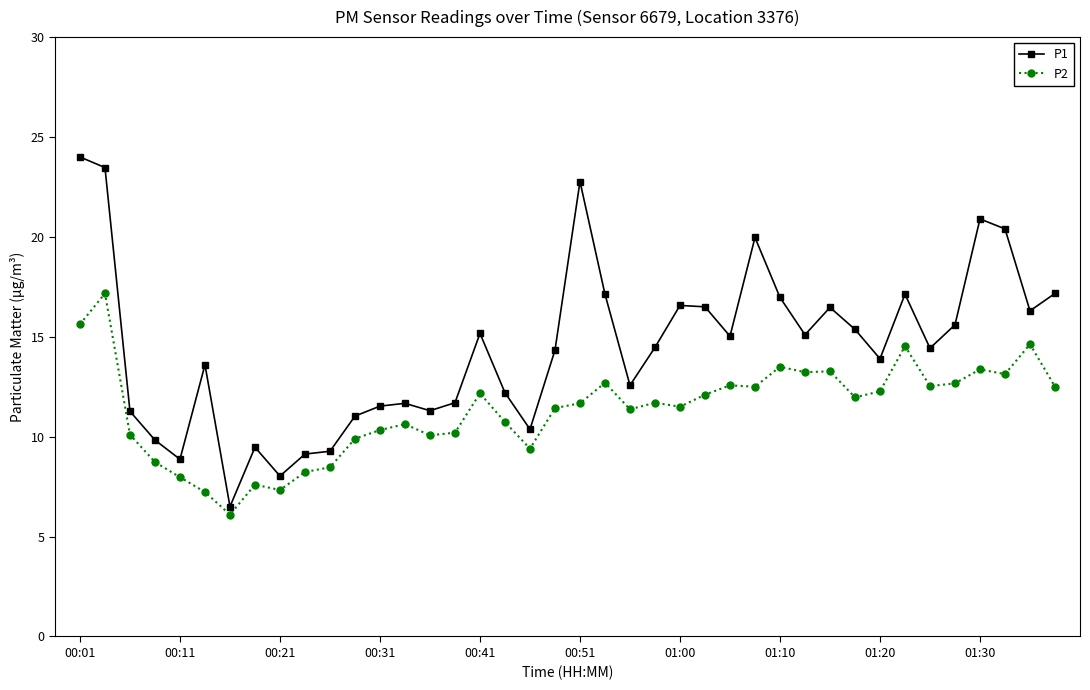

Which series has the largest total across all categories?

P1